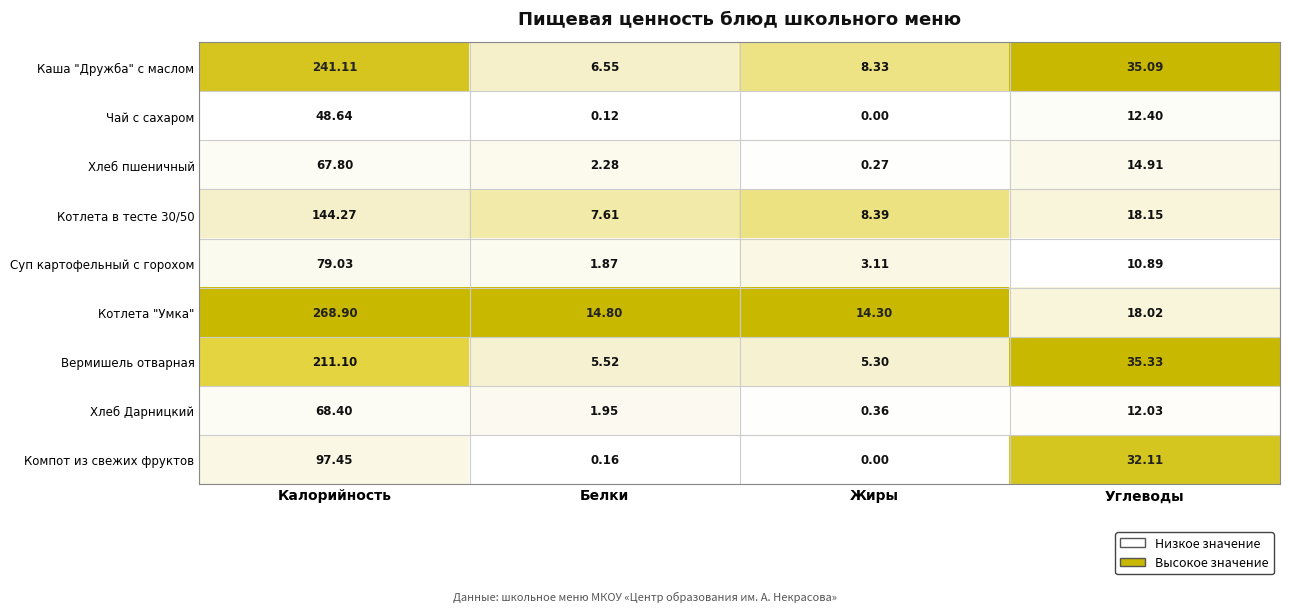

List the labels in order of Хлеб Дарницкий value, smallest first.

Жиры, Белки, Углеводы, Калорийность